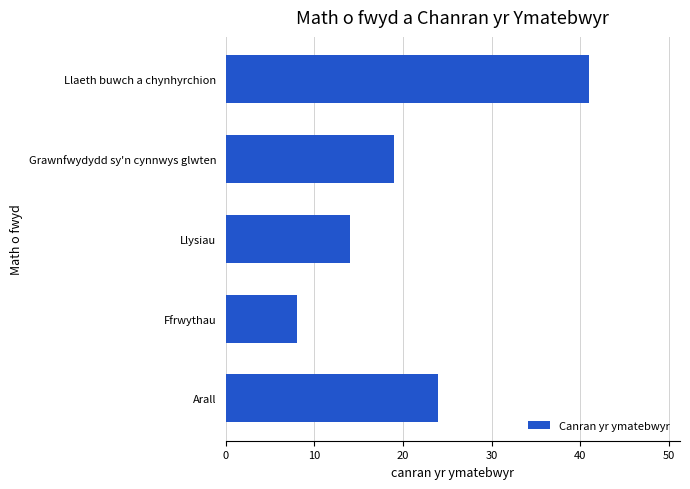

What is the change in value from Llysiau to Llaeth buwch a chynhyrchion?

+27